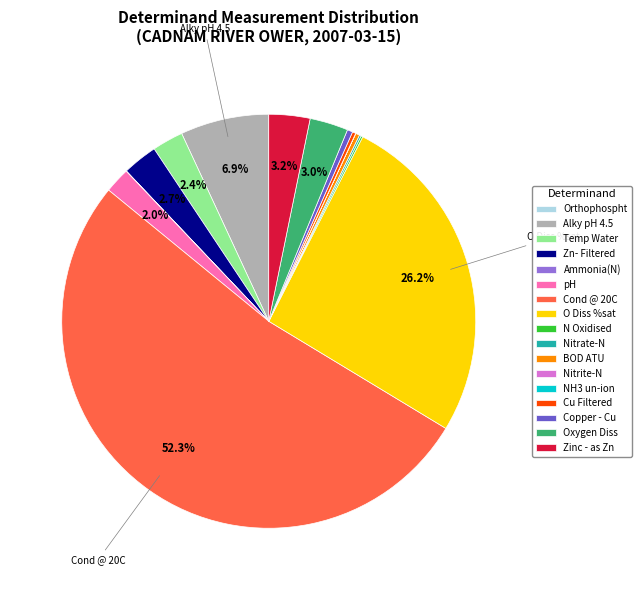

The pH slice represents 16% of the pie. True or false?

False